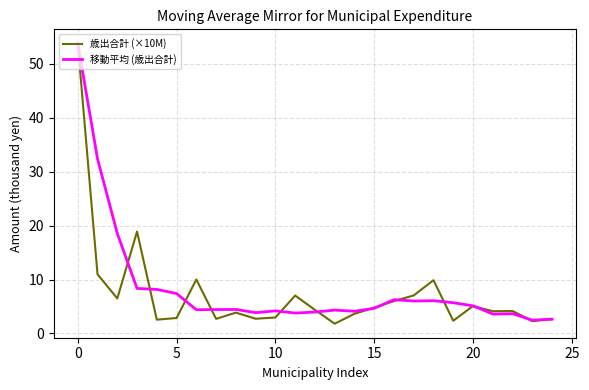

What is the minimum value for 移動平均 (歳出合計)?

2.5